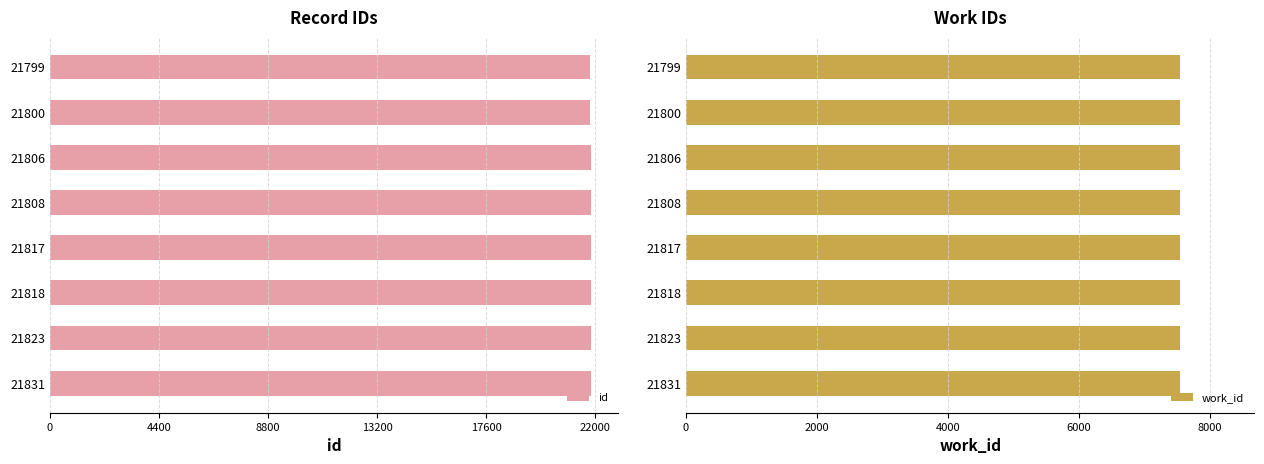

List the series in order of their peak value, lowest first.

work_id, id